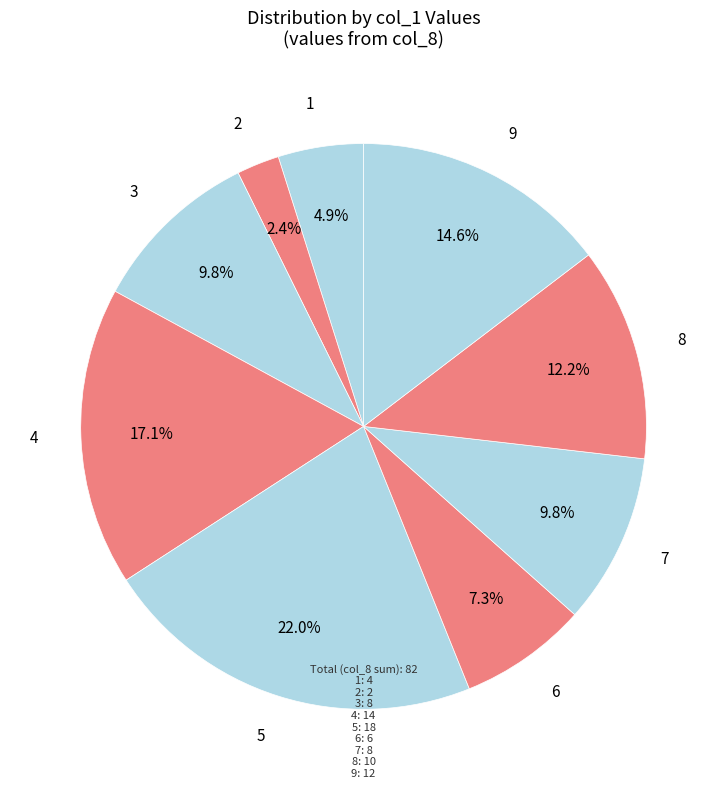

How many segments does this pie chart have?

9